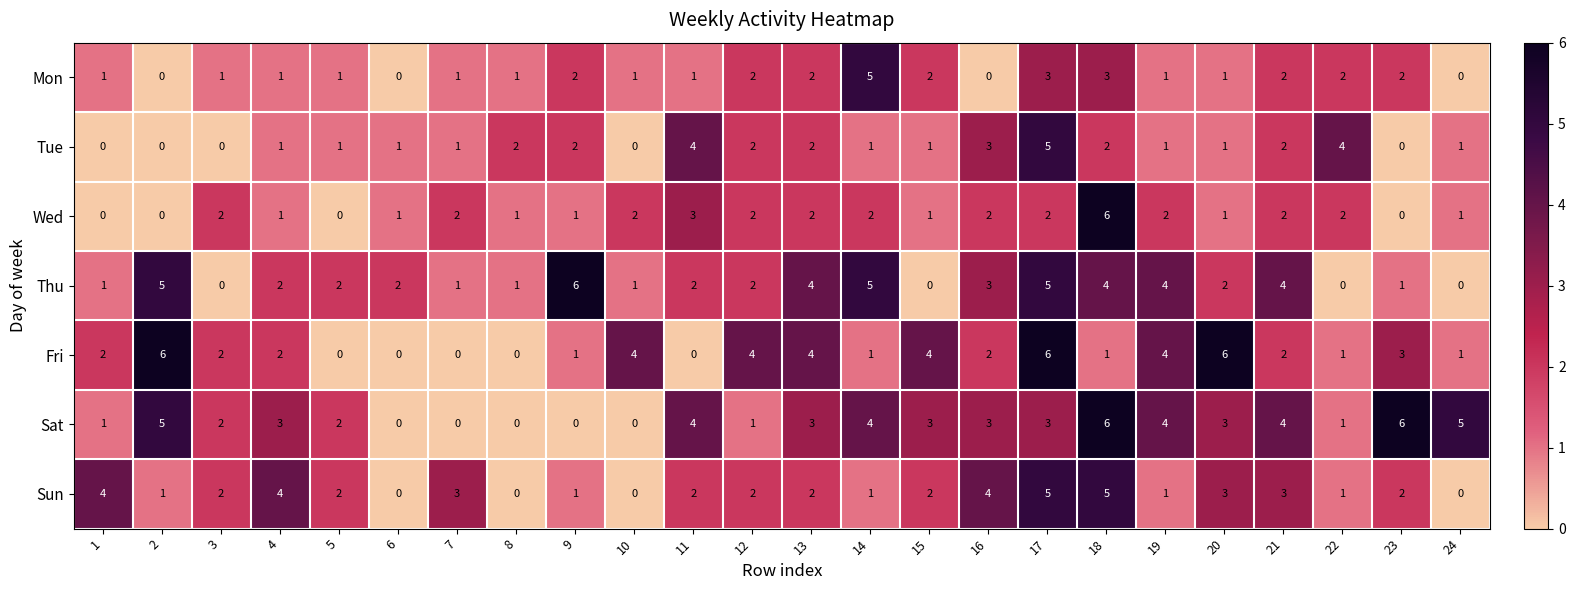

What is the total value across all series at 16?

17